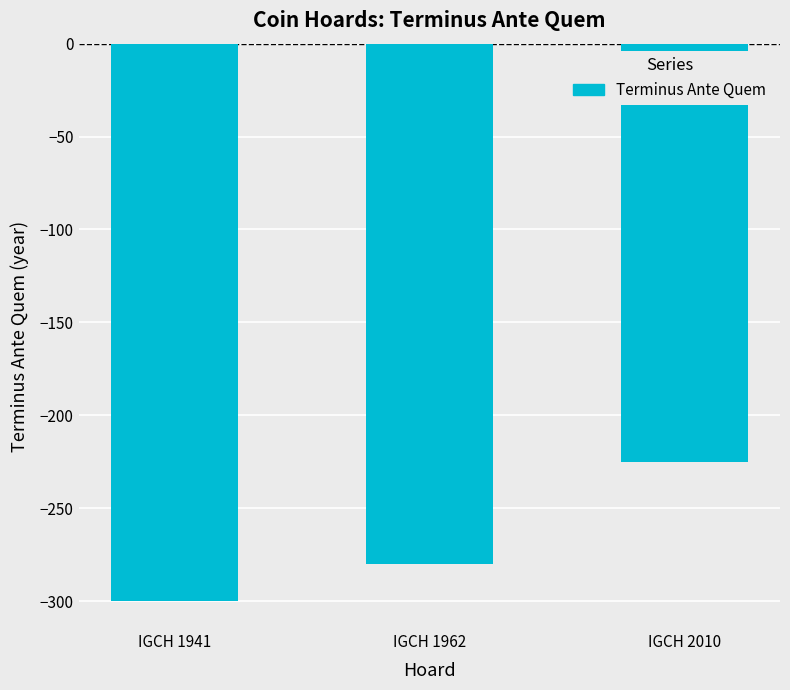

What is the change in value from IGCH 1941 to IGCH 1962?

+20